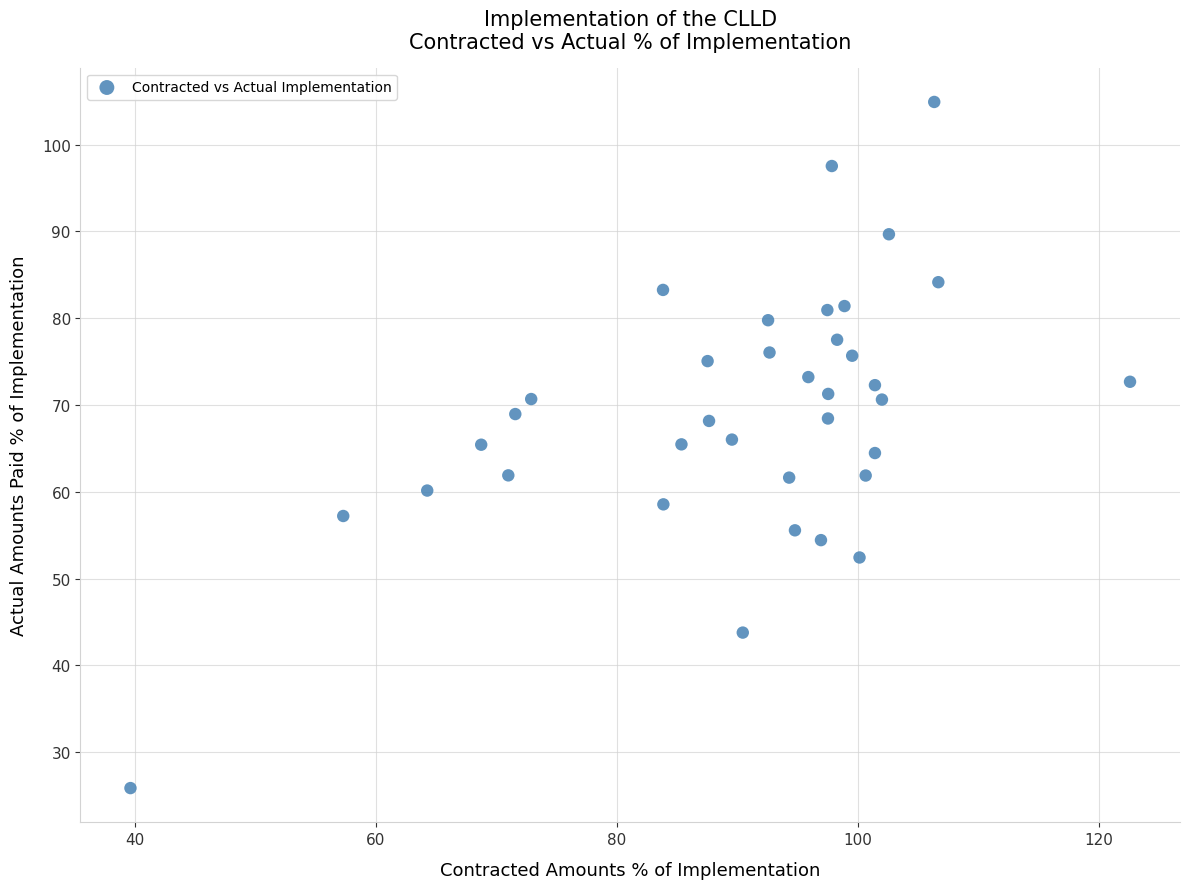

What is the range of X values (max minus min)?

83.0